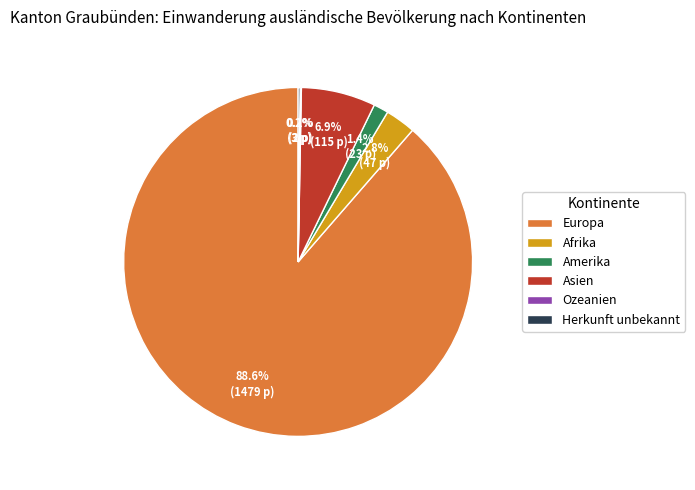

Approximately how many times larger is the value at Afrika compared to Amerika?

2.0